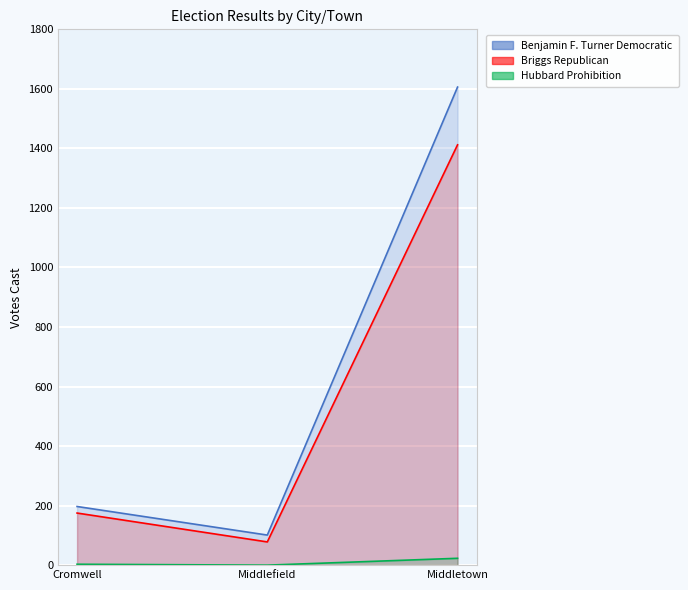

What is the total value across all series at Middletown?

3041